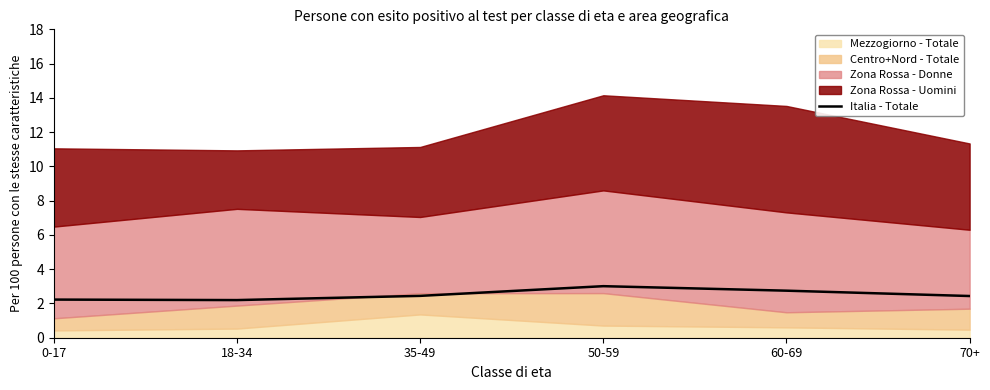

The value at 70+ is 2.4. True or false?

True